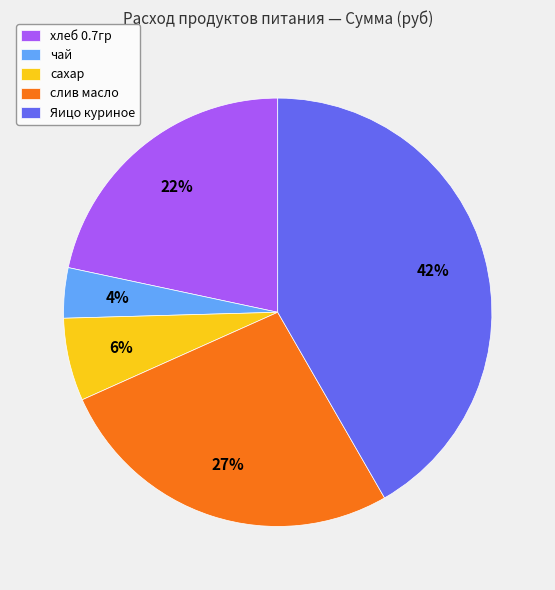

Approximately how many times larger is the value at слив масло compared to Яицо куриное?

0.6